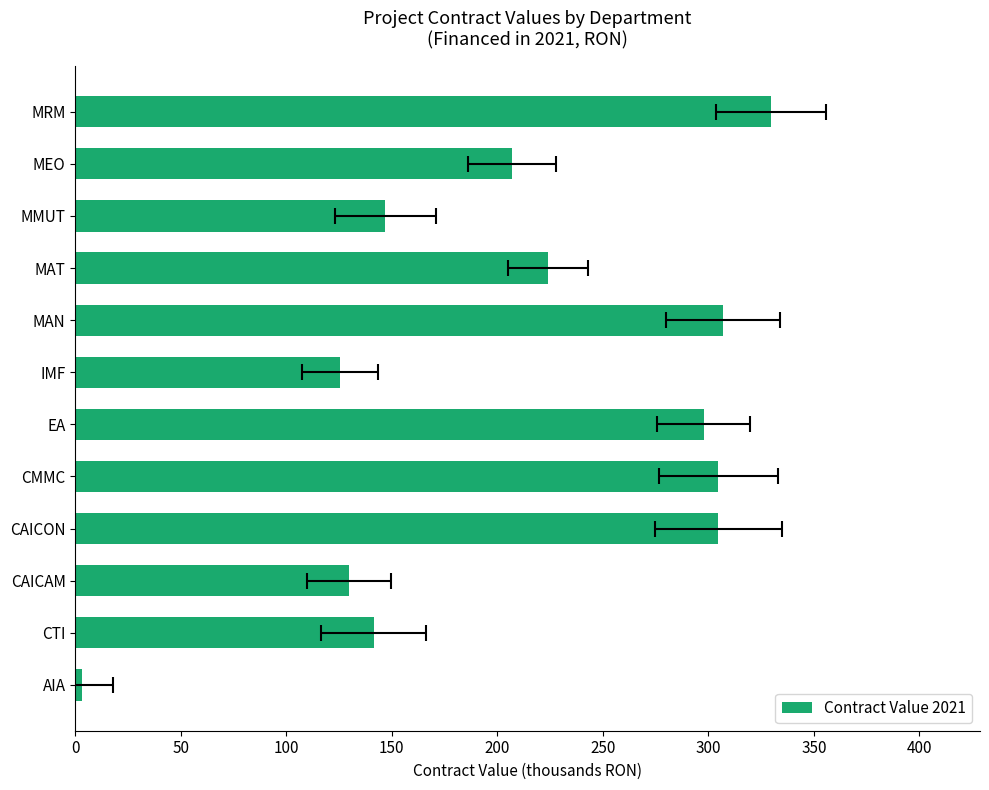

Reading left to right, extract all data points from this chart.

3.1	141.4	129.7	304.8	304.8	297.7	125.7	307.1	224.0	147.0	207.0	329.8